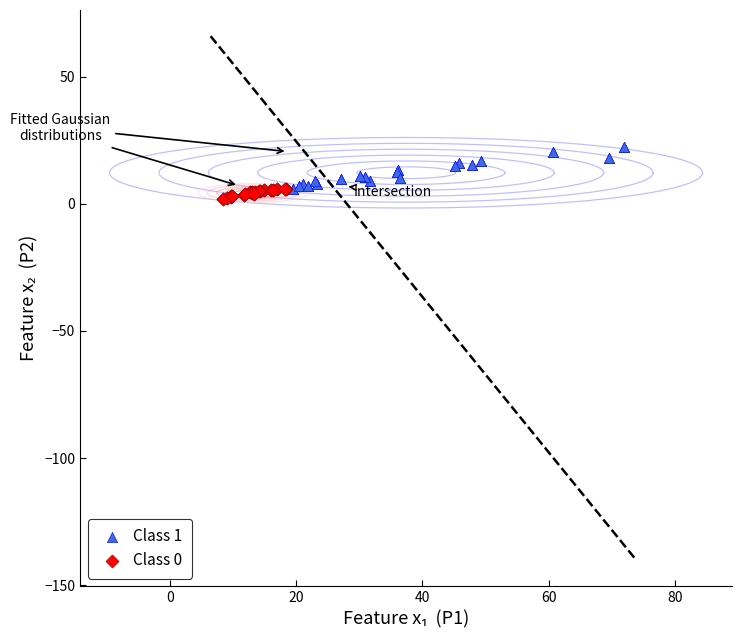

What are all the series names shown in the legend?

Class 1, Class 0